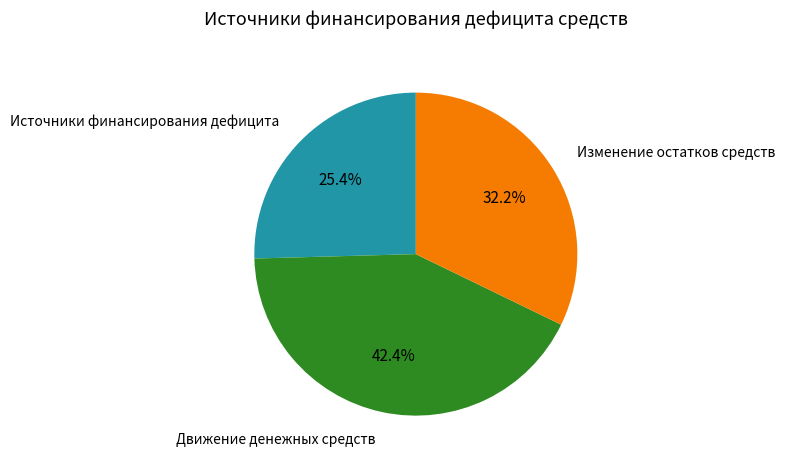

What is the smallest slice in the pie chart?

Источники финансирования дефицита